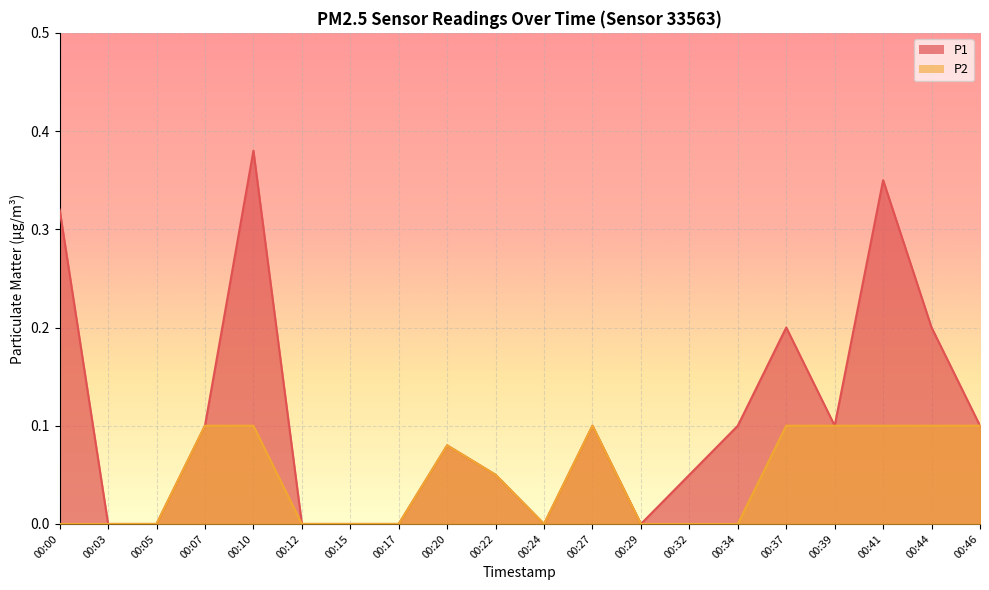

How many lines are shown in the chart?

2